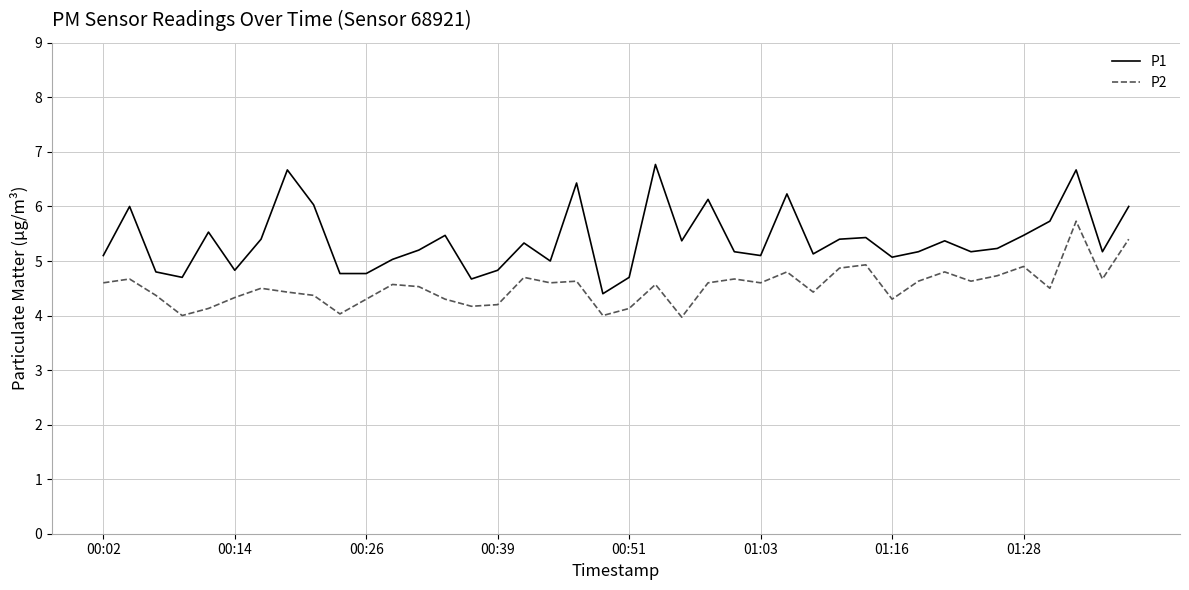

What is the difference between the maximum and minimum values in the P2 series?

1.8